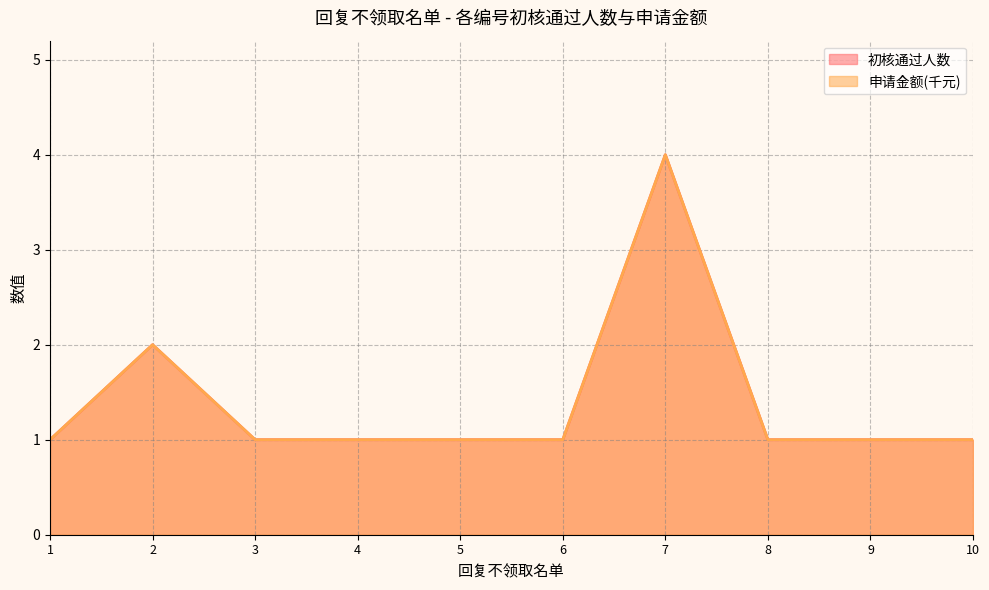

At which label does 申请金额(千元) reach its minimum?

1